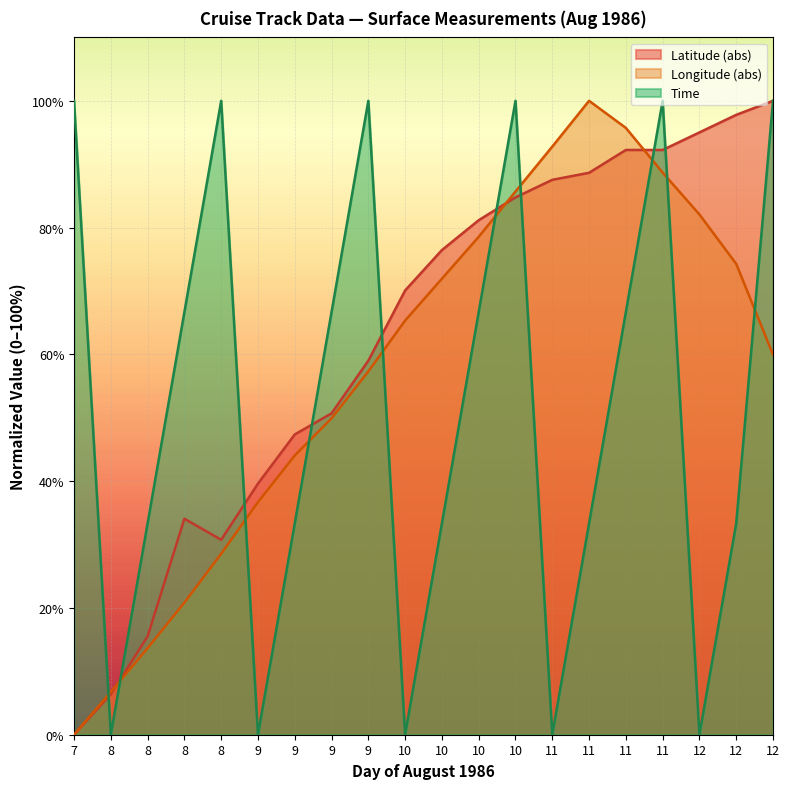

Reading left to right, transcribe all the data shown in this chart.

Latitude: 7=0.0	8=6.4	8=15.5	8=34.1	8=30.7	9=39.6	9=47.4	9=50.7	9=59.0	10=70.1	10=76.5	10=81.2	10=84.8	11=87.5	11=88.6	11=92.2	11=92.2	12=95.0	12=97.8	12=100.0
Time: 7=100.0	8=0.0	8=33.3	8=66.7	8=100.0	9=0.0	9=33.3	9=66.7	9=100.0	10=0.0	10=33.3	10=66.7	10=100.0	11=0.0	11=33.3	11=66.7	11=100.0	12=0.0	12=33.3	12=100.0